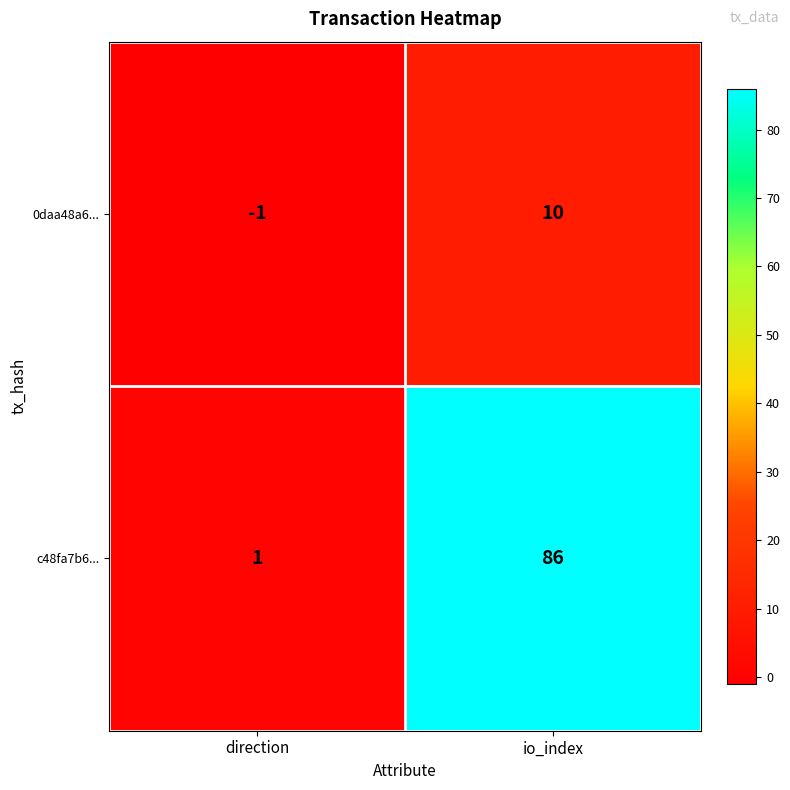

Where is c48fa7b6... nearest to the value 43?

direction